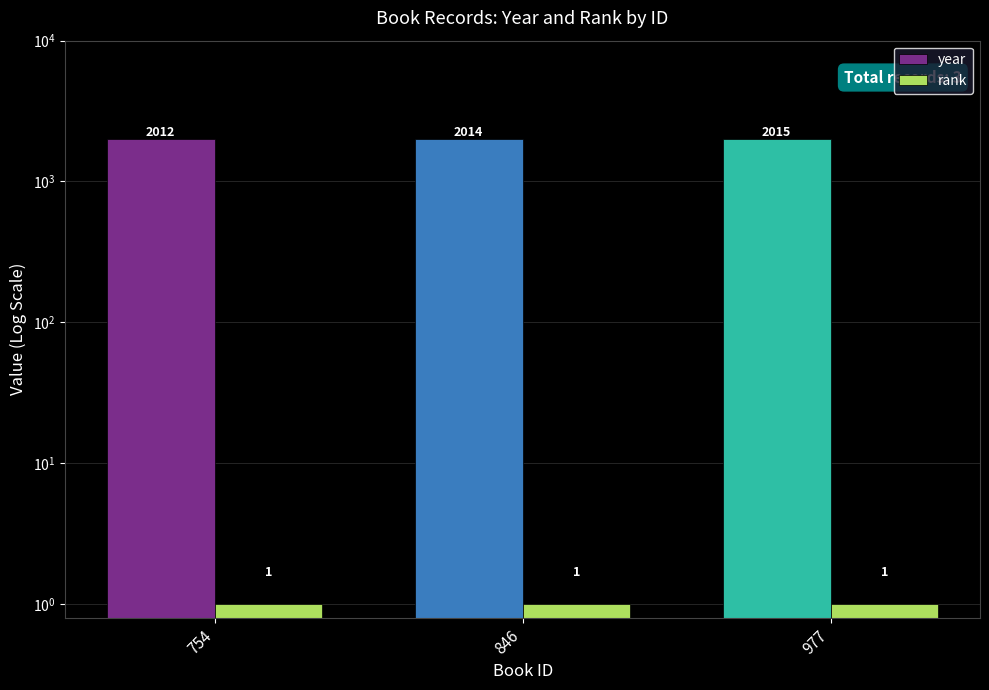

Where is rank nearest to the value 1?

754